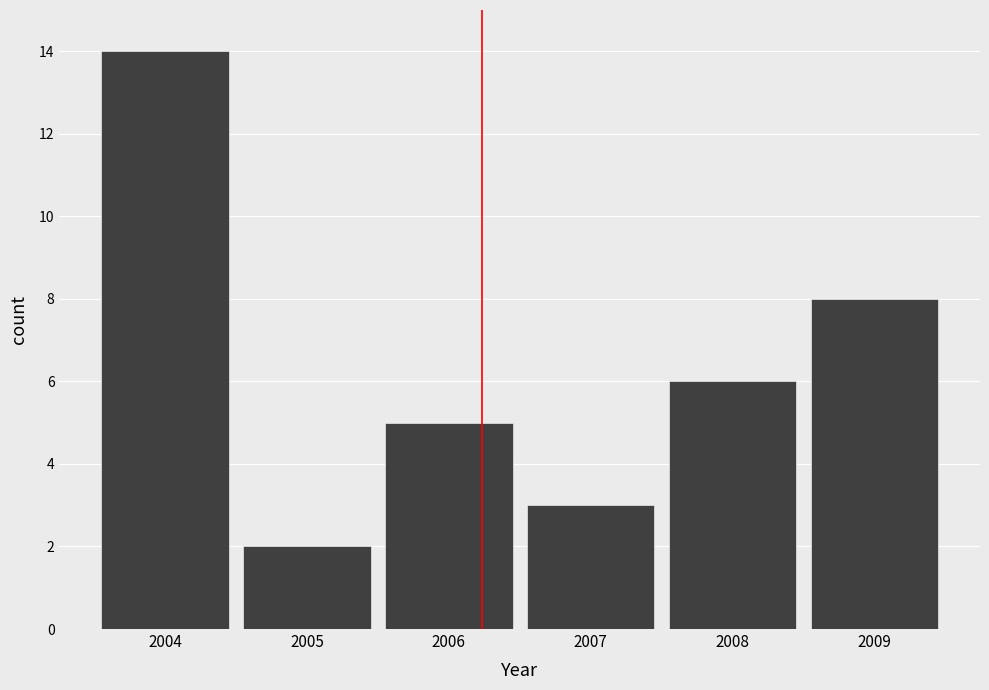

How tall is the bar that spans 2005.5 to 2006.5 on the x-axis? The values are not printed on the chart, so give them approximately, as read against the axis.

5